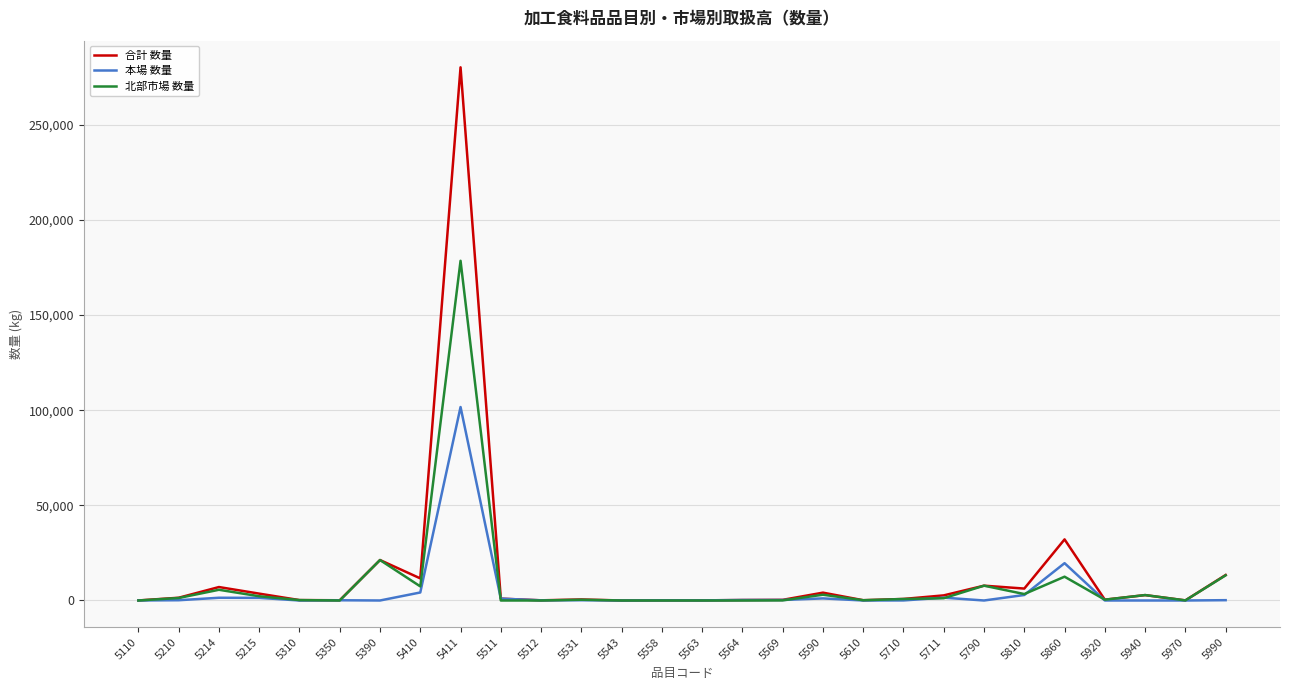

Where is 本場 数量 nearest to the value 50829?

5860